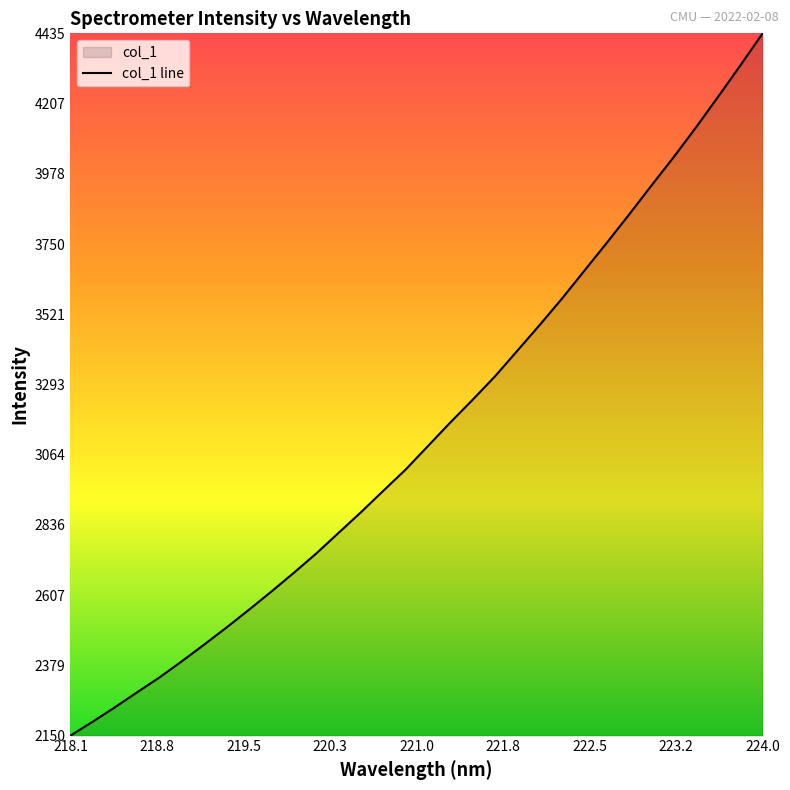

What is the greatest value displayed?

4435.0